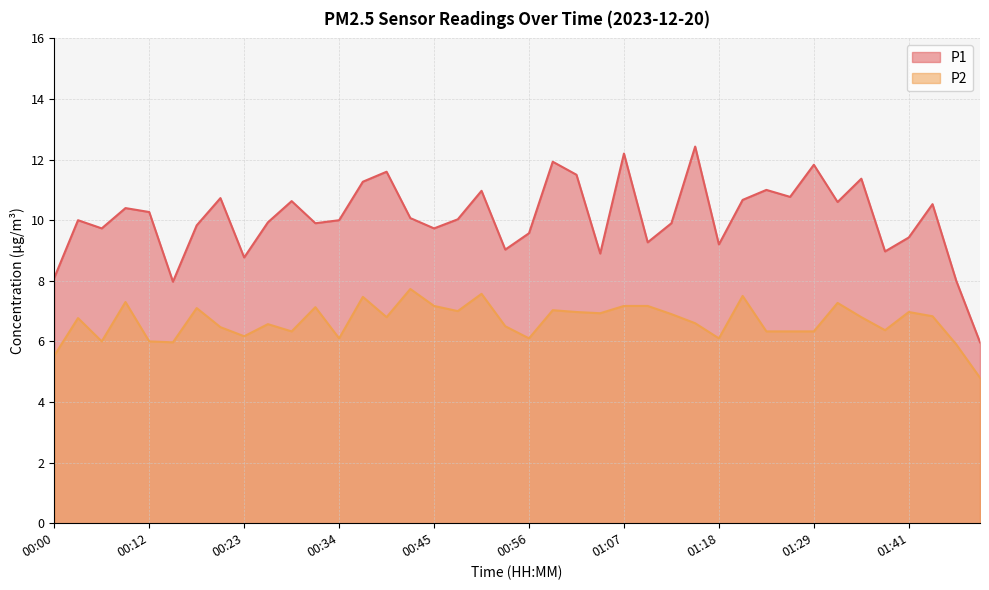

What is the label of the 19th point from the right?

00:59